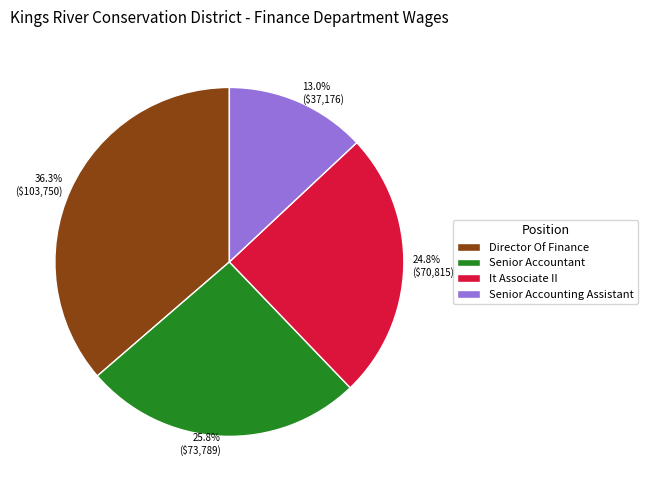

What is the ratio of the value at It Associate II to the value at Senior Accounting Assistant?

1.9